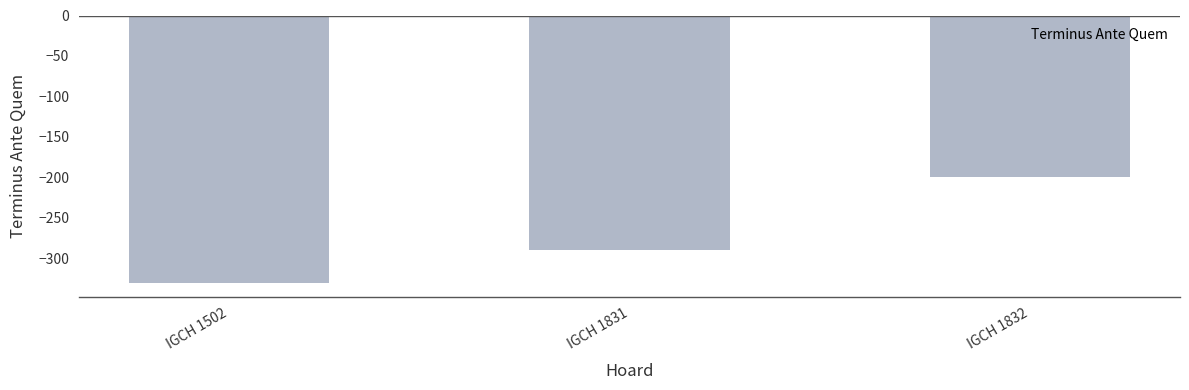

How many values are between -331 and -200?

3